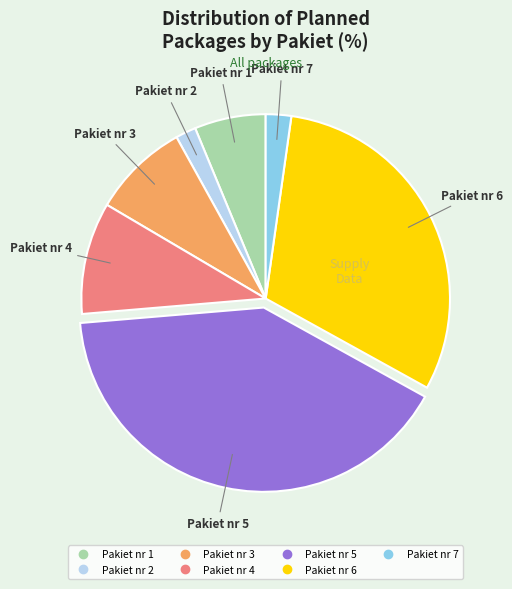

Does Pakiet nr 3 represent more than half of the total?

No